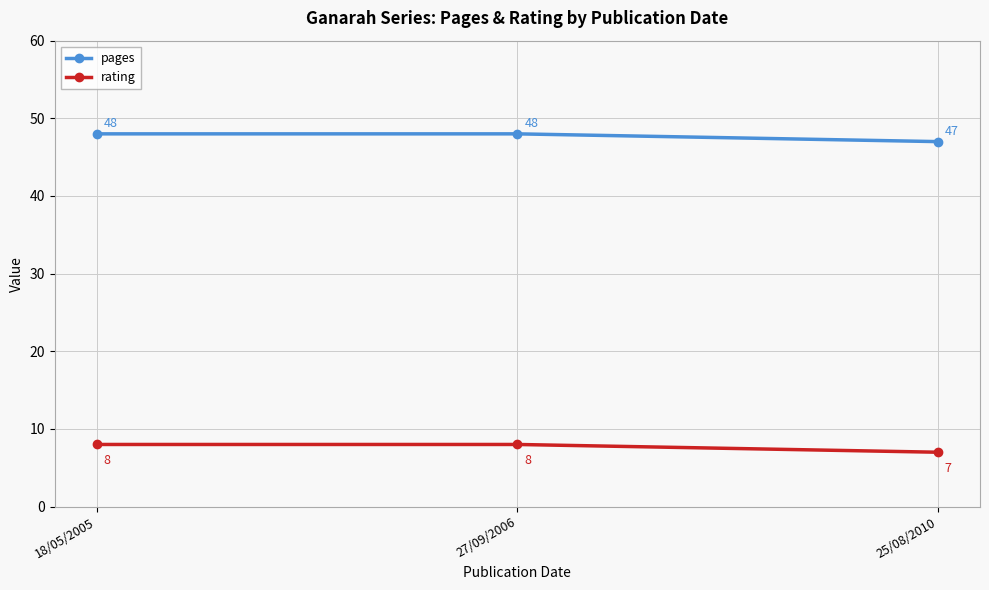

Count the number of data series in this chart.

2